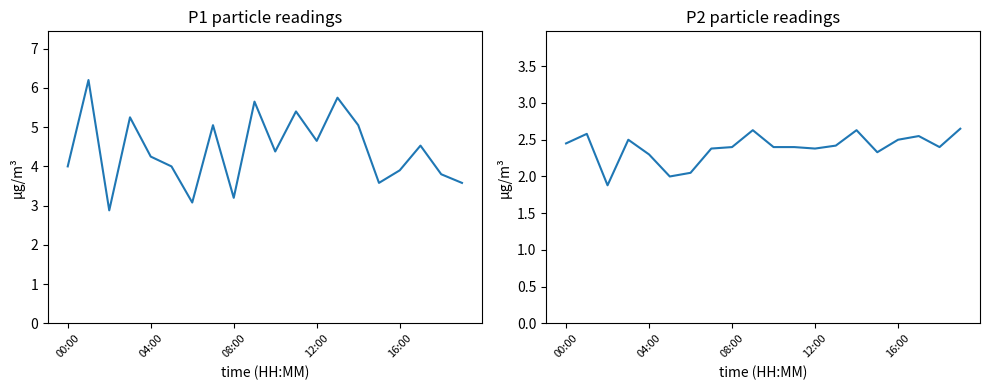

What is the difference between the second highest and minimum values in the P1 series?

2.9